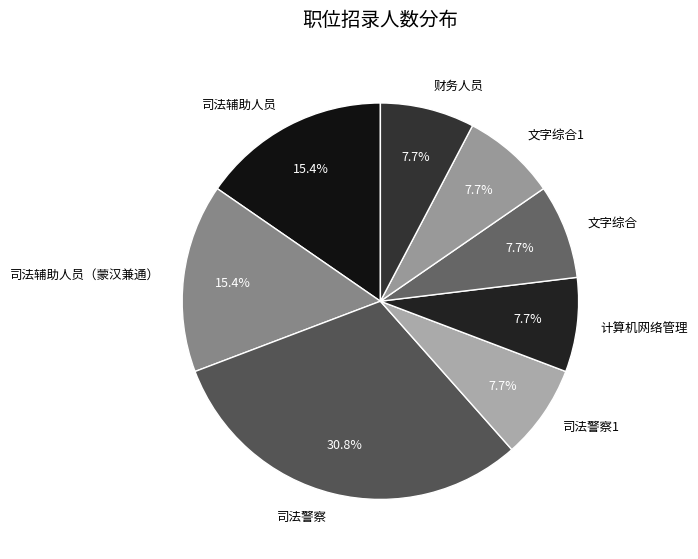

The 司法警察 slice represents 31% of the pie. True or false?

True